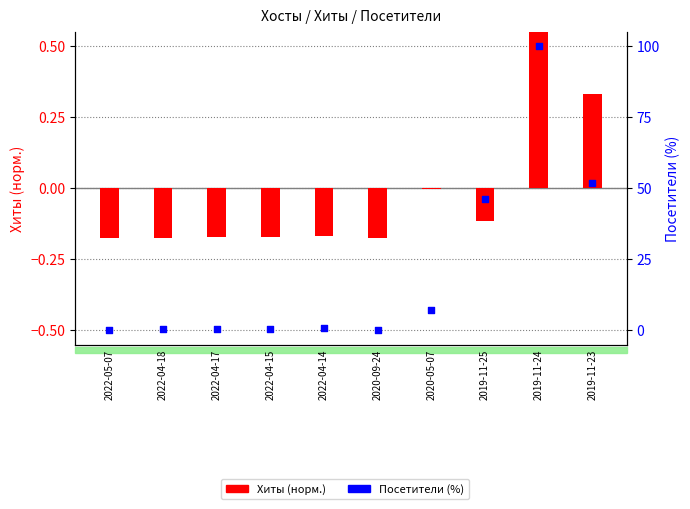

Which series has the largest total across all categories?

Посетители (%)